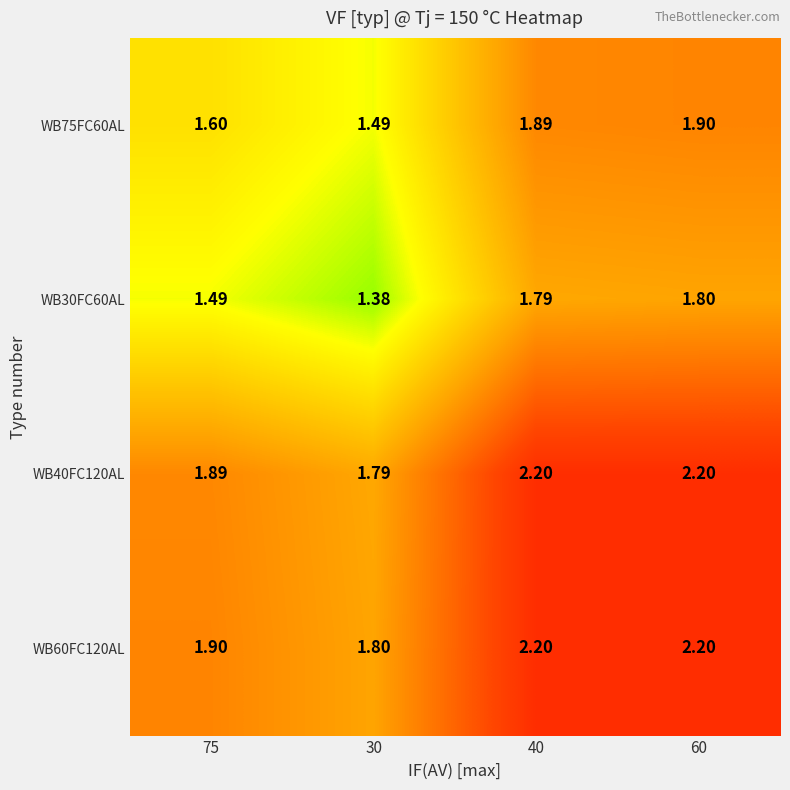

At which category is the sum across all series the highest?

60